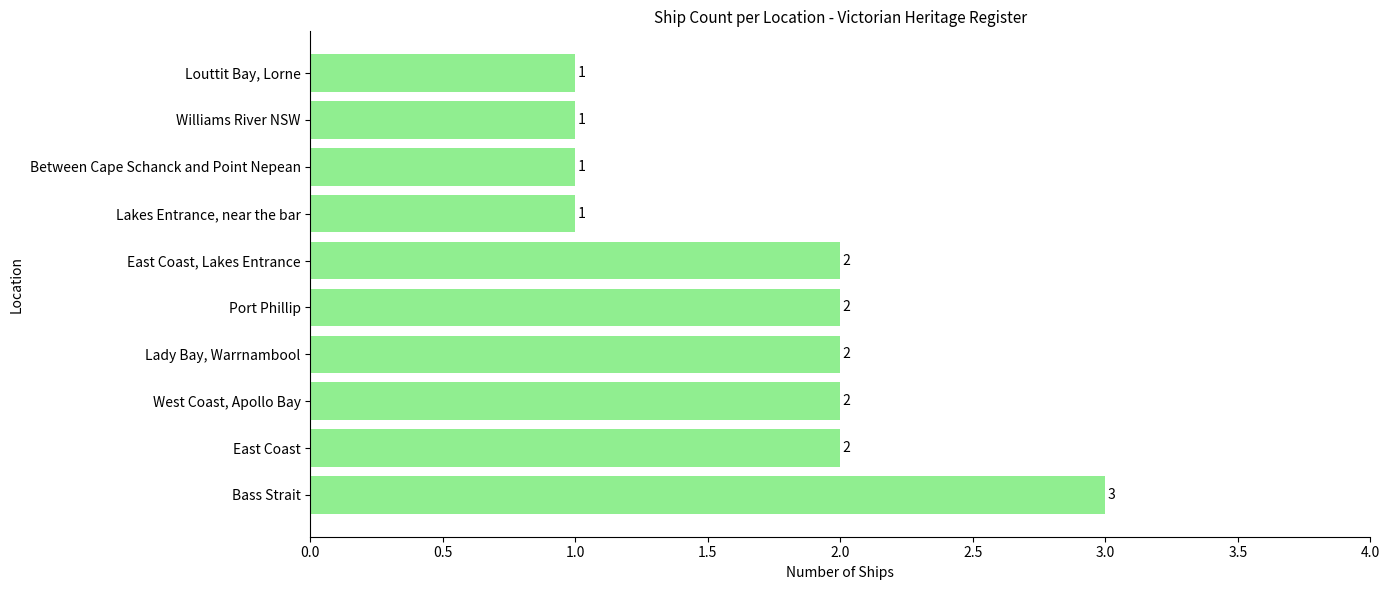

What is the greatest value displayed?

3